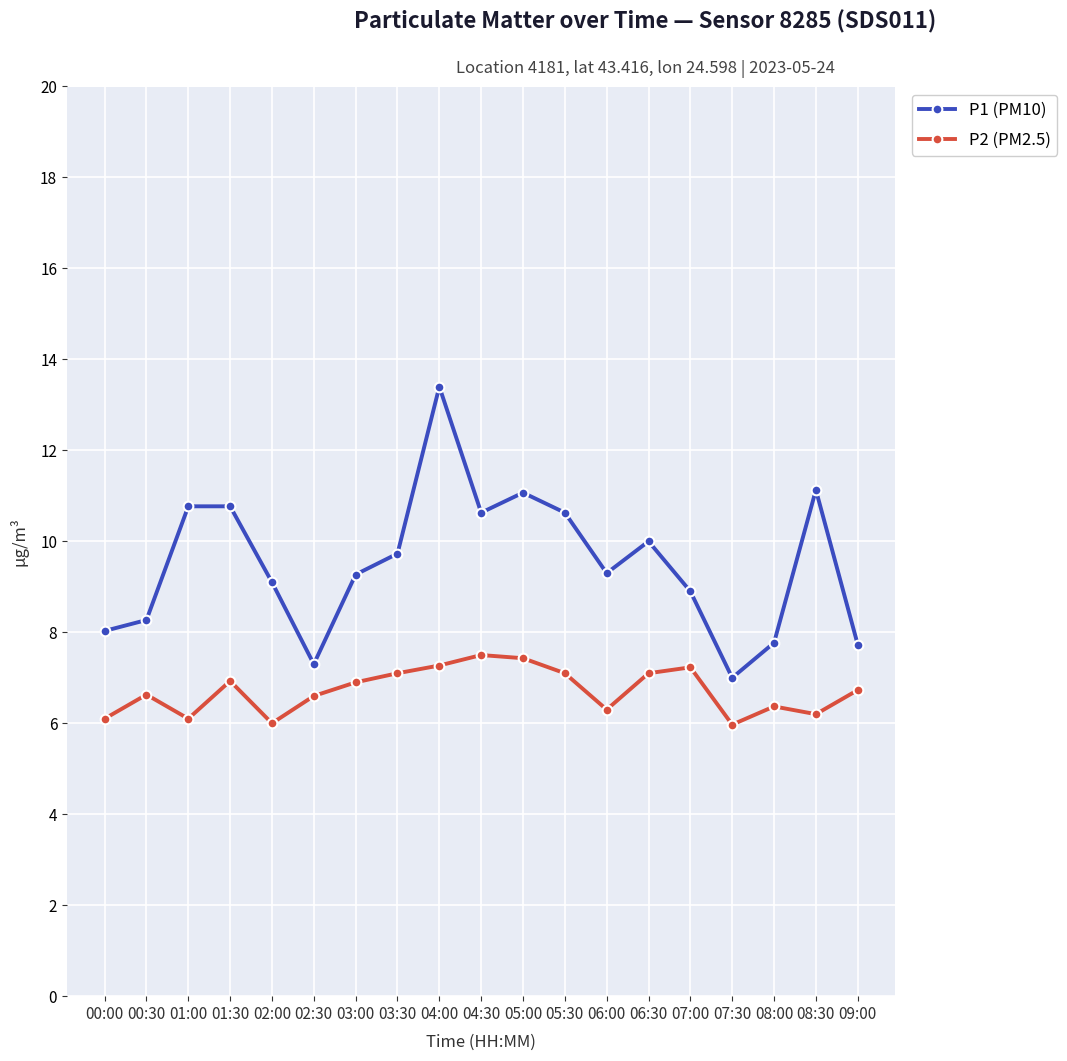

Count the number of data series in this chart.

2